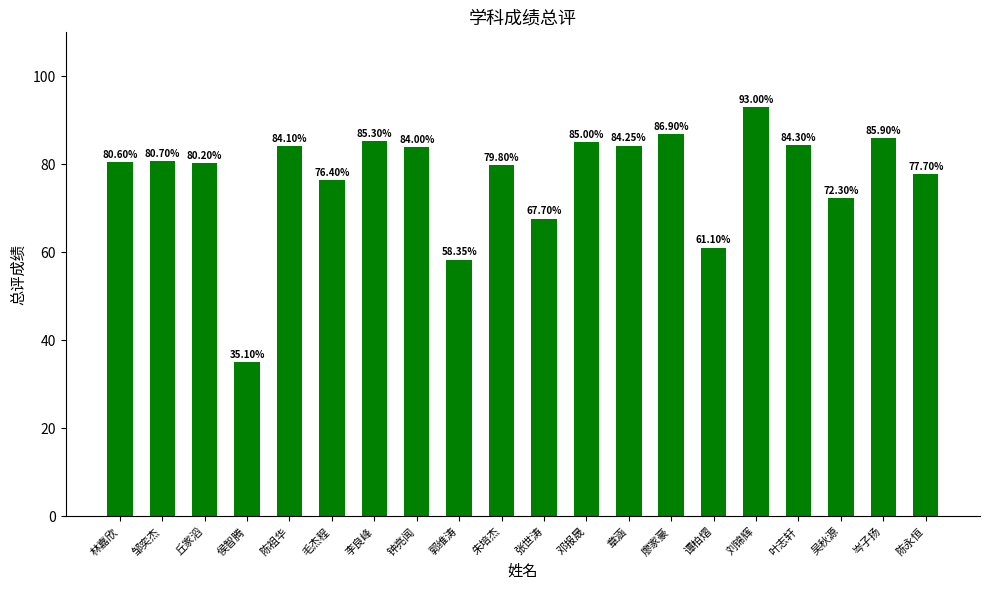

Rank the categories by value from lowest to highest.

侯智腾, 郭维涛, 谭柏熠, 张世涛, 吴秋源, 毛杰程, 陈永恒, 朱培杰, 丘家滔, 林嘉欣, 邹奕杰, 钟亮闻, 陈祖华, 章涵, 叶志轩, 邓报晟, 李良峰, 岑子扬, 廖家豪, 刘锦辉